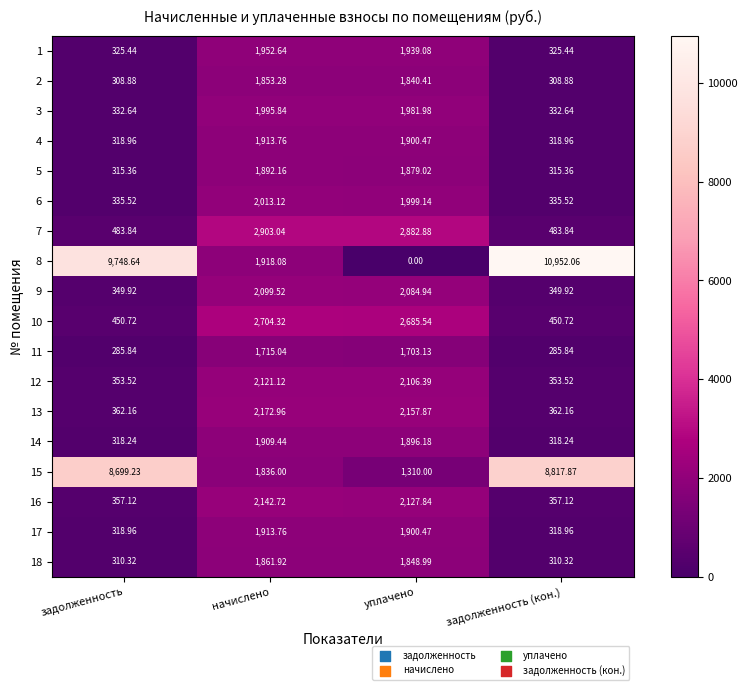

Which label corresponds to the largest value in the chart?

задолженность (кон.)